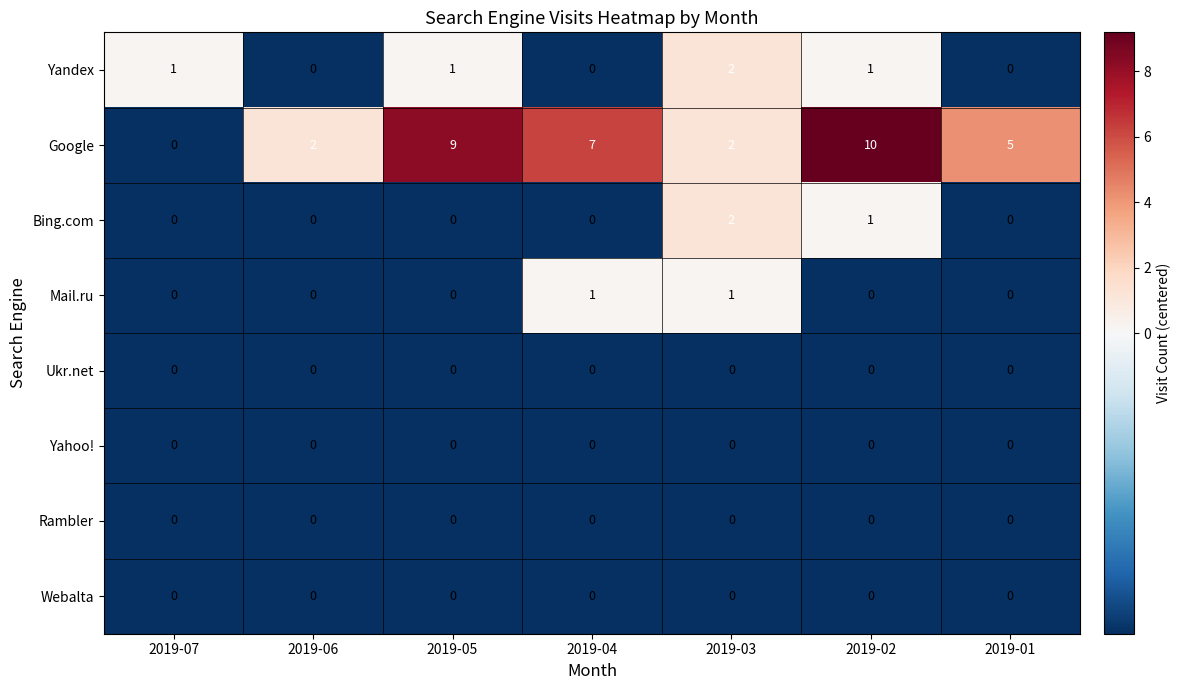

Which series has the largest range (max minus min)?

Google